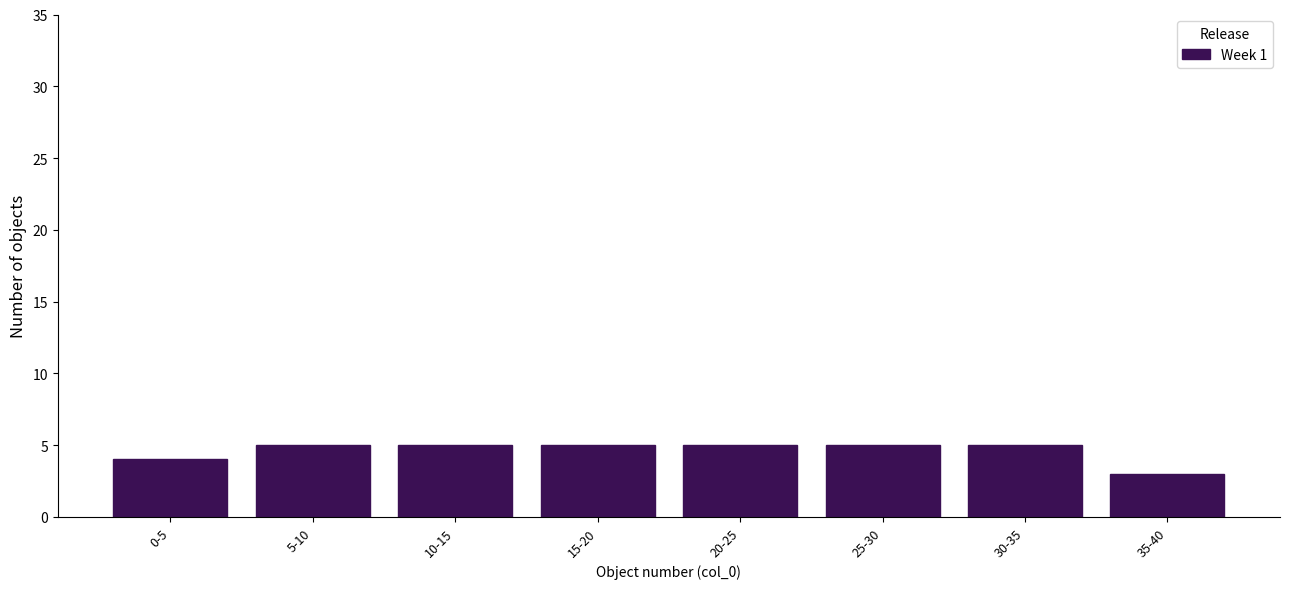

Reading left to right, extract all data points from this chart.

0-5=4	5-10=5	10-15=5	15-20=5	20-25=5	25-30=5	30-35=5	35-40=3